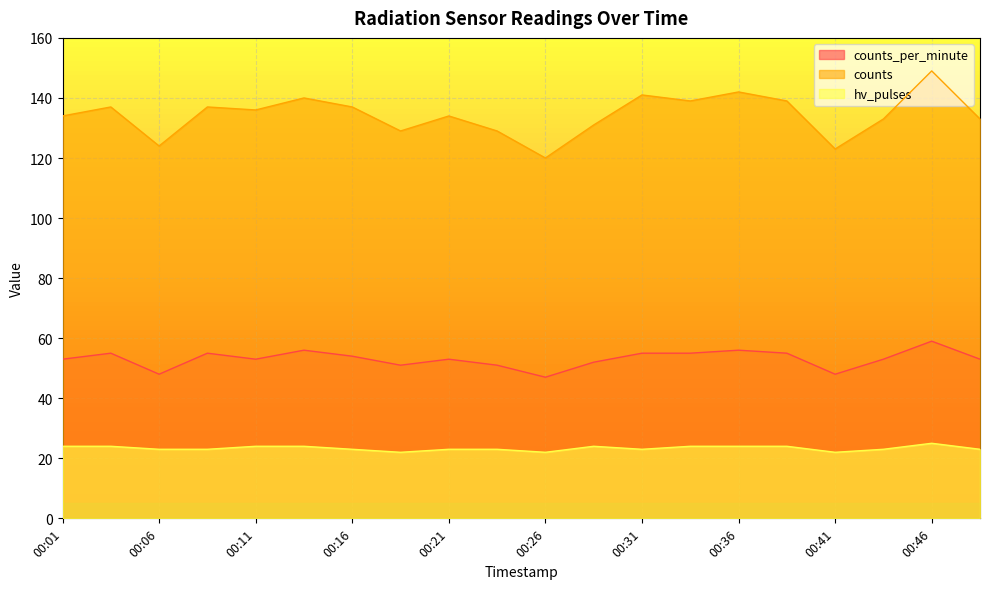

What is the total value across all series at 00:01?

211